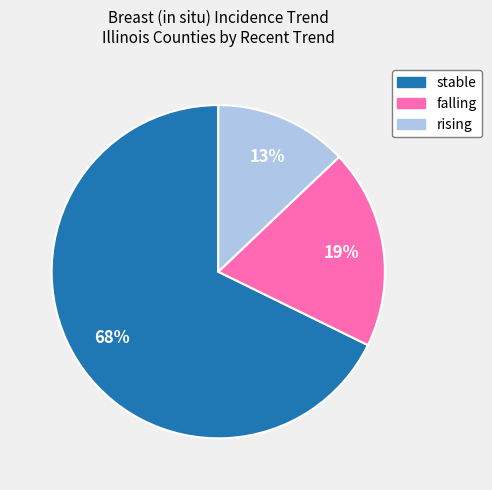

To the nearest percent, what percentage of the pie is rising?

13%